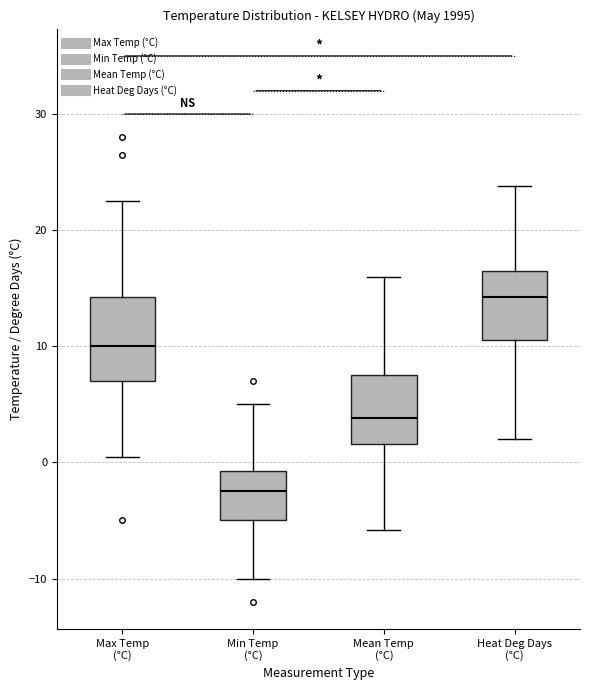

Which box has the highest median line?

Heat Deg Days (°C)